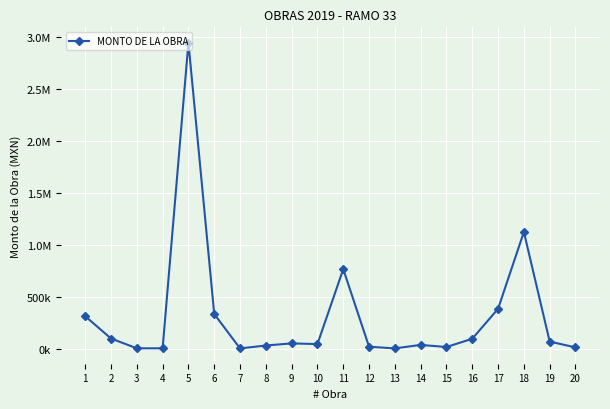

Reading left to right, transcribe all the data shown in this chart.

1=315491.5	2=101363.8	3=7520.0	4=7520.0	5=2942218.1	6=337031.5	7=6262.0	8=34369.0	9=54618.0	10=48057.7	11=767614.1	12=22581.8	13=6666.3	14=40111.6	15=19784.4	16=99341.0	17=387000.4	18=1124605.2	19=72197.1	20=16240.0